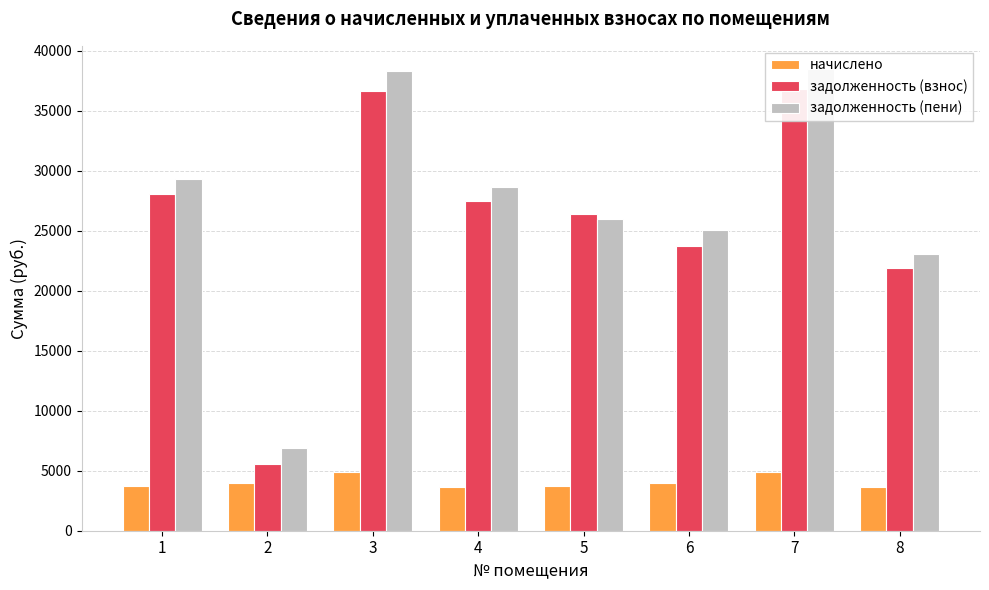

Which series changed the most between 7 and 8?

задолженность (пени)